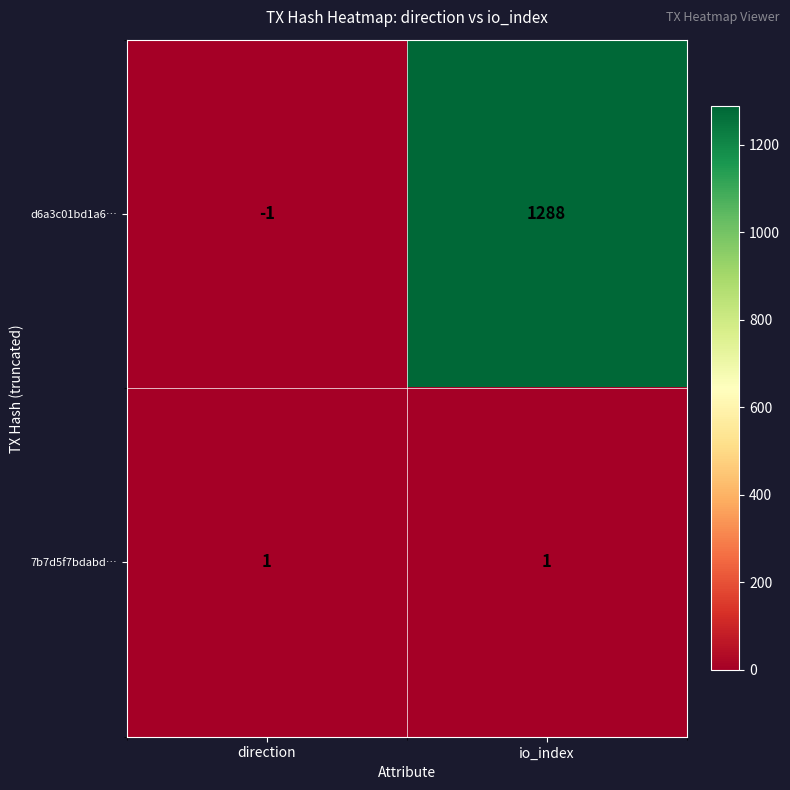

Which series has the largest range (max minus min)?

d6a3c01bd1a6…